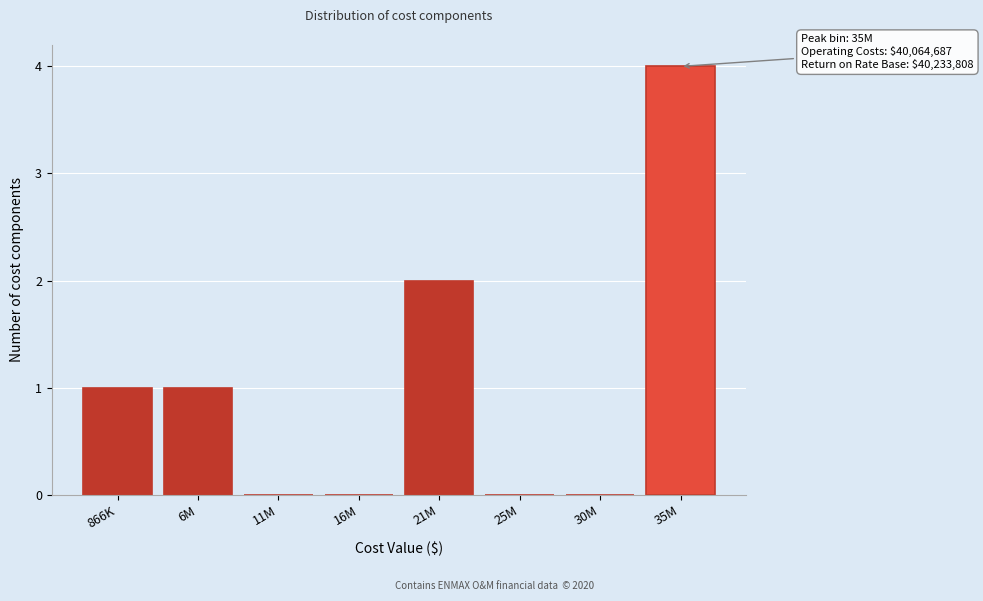

Reading left to right, transcribe all the data shown in this chart.

866K=1	6M=1	11M=0	16M=0	21M=2	25M=0	30M=0	35M=4